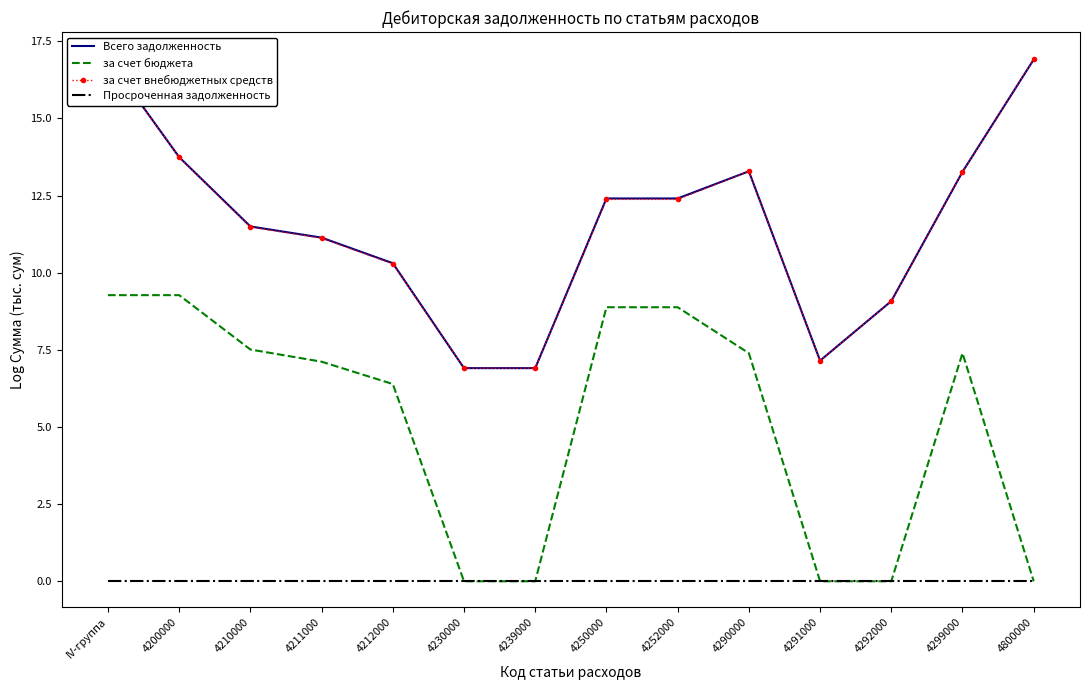

Reading left to right, what are all the values shown in this chart?

Всего задолженность: 17.0	13.7	11.5	11.1	10.3	6.9	6.9	12.4	12.4	13.3	7.2	9.1	13.3	16.9
за счет бюджета: 9.3	9.3	7.5	7.1	6.4	0.0	0.0	8.9	8.9	7.4	0.0	0.0	7.4	0.0
за счет внебюджетных средств: 17.0	13.7	11.5	11.1	10.3	6.9	6.9	12.4	12.4	13.3	7.2	9.1	13.3	16.9
Просроченная задолженность: 0.0	0.0	0.0	0.0	0.0	0.0	0.0	0.0	0.0	0.0	0.0	0.0	0.0	0.0